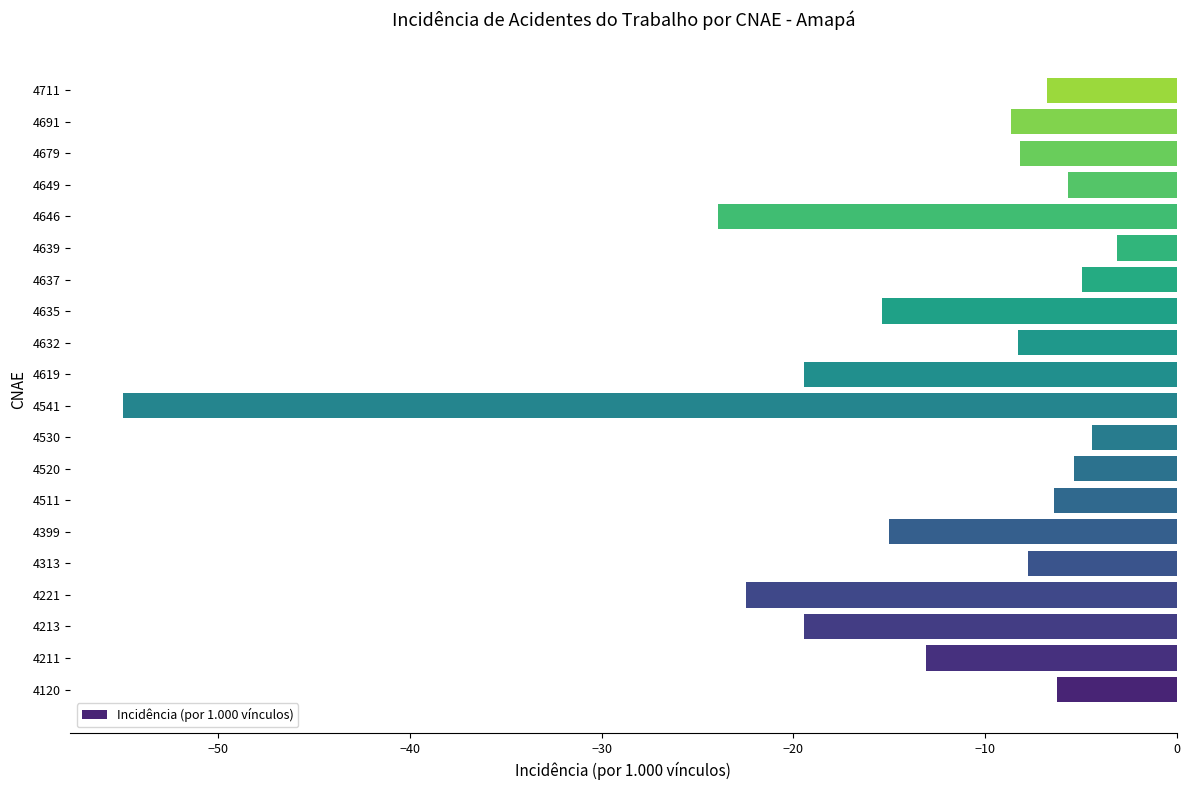

Are the bars horizontal?

Yes